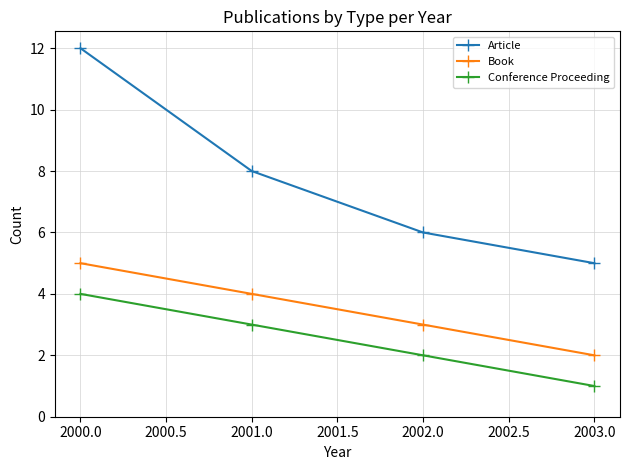

Rank the categories by Article value from lowest to highest.

2003.0, 2002.0, 2001.0, 2000.0